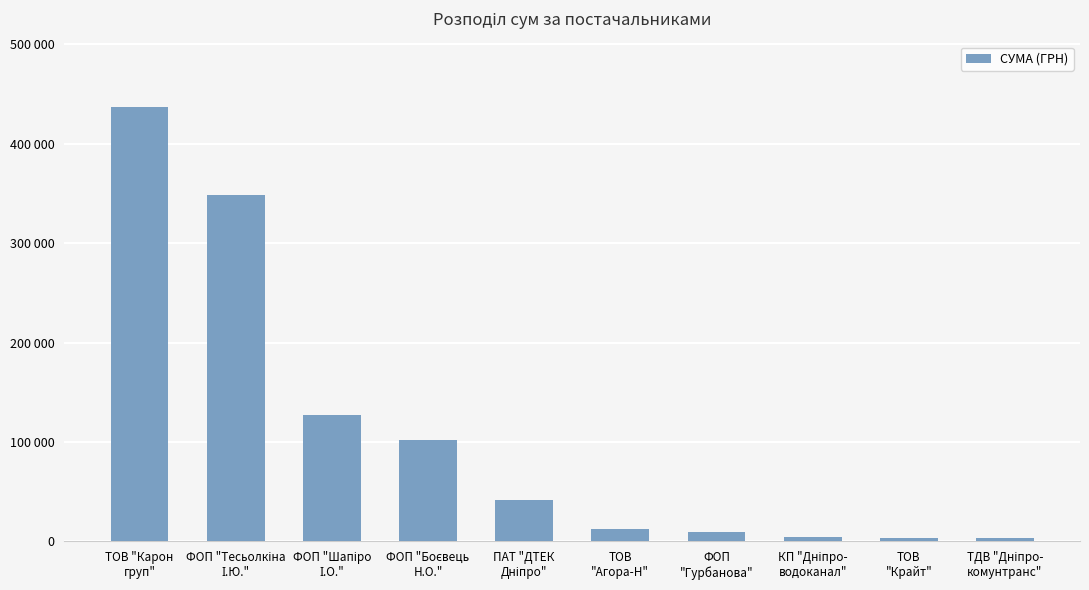

What is the ratio of the value at ТОВ "Карон
груп" to the value at ПАТ "ДТЕК
Дніпро"?

10.5